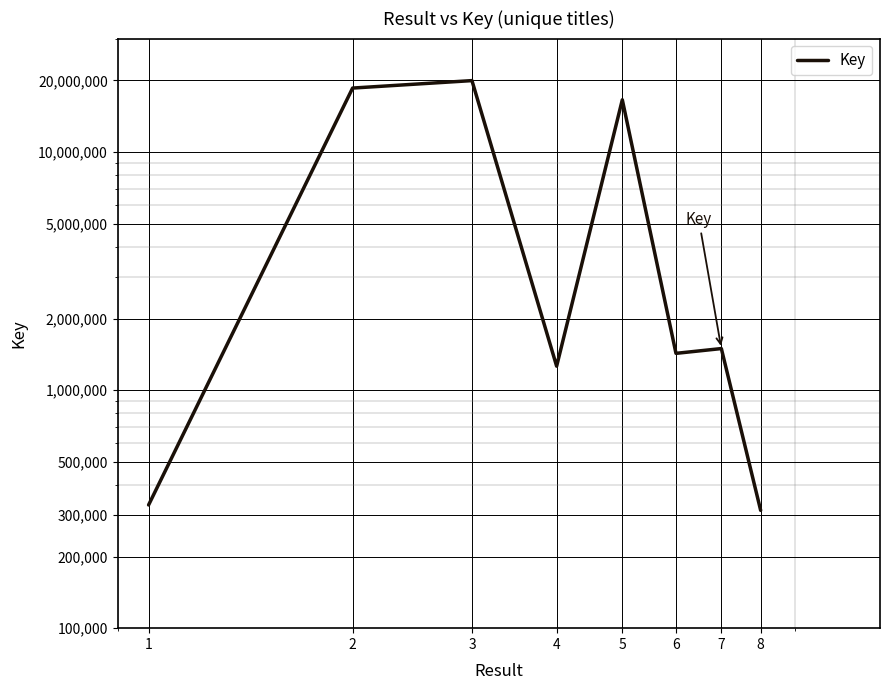

Between 2 and 5, which is larger?

2